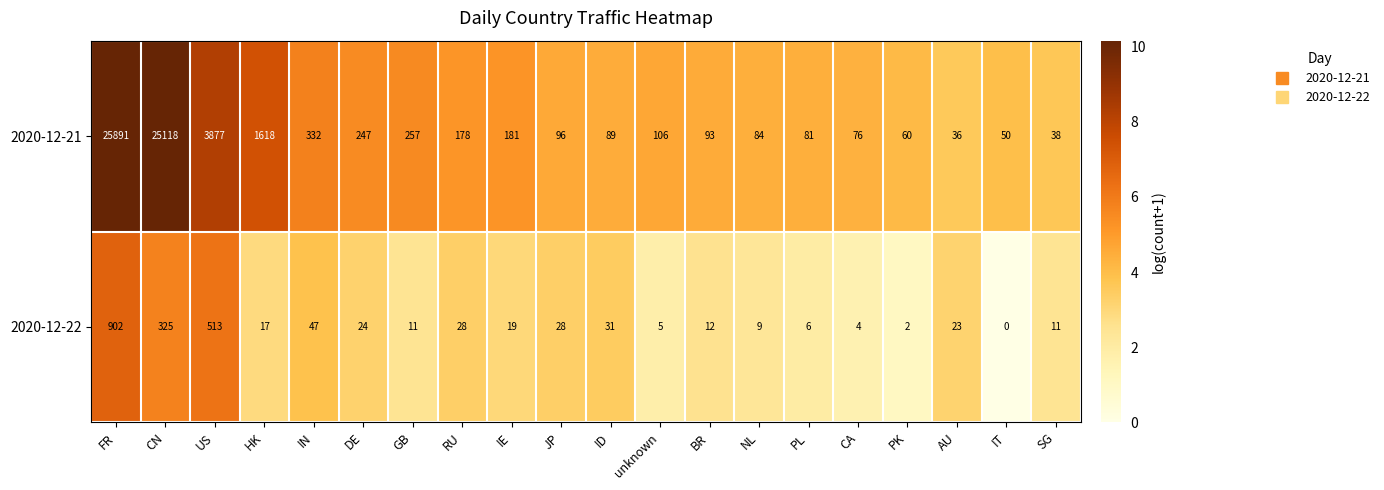

Rank the series at JP from highest to lowest value.

2020-12-21, 2020-12-22